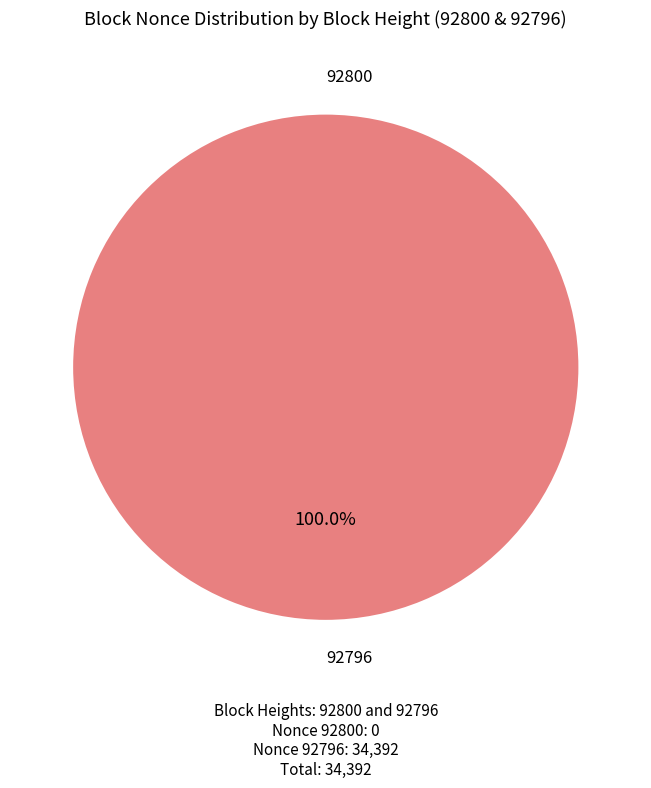

Is it true that 92800 is 1% of the pie?

False